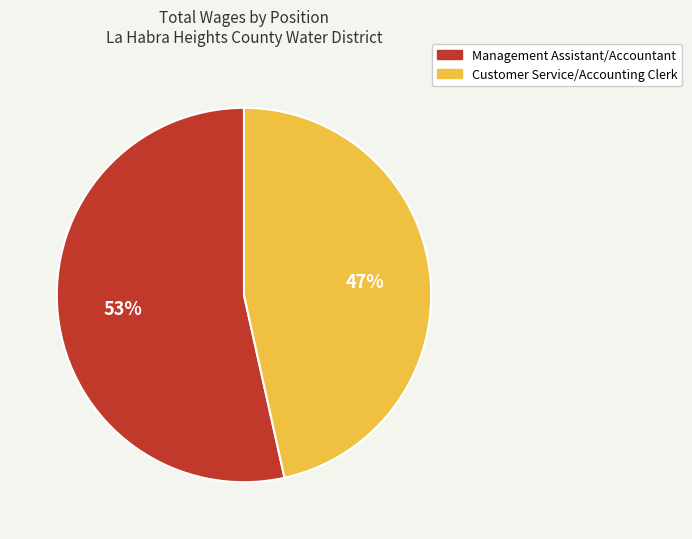

To the nearest percent, what is the combined percentage of Customer Service/Accounting Clerk and Management Assistant/Accountant?

100%